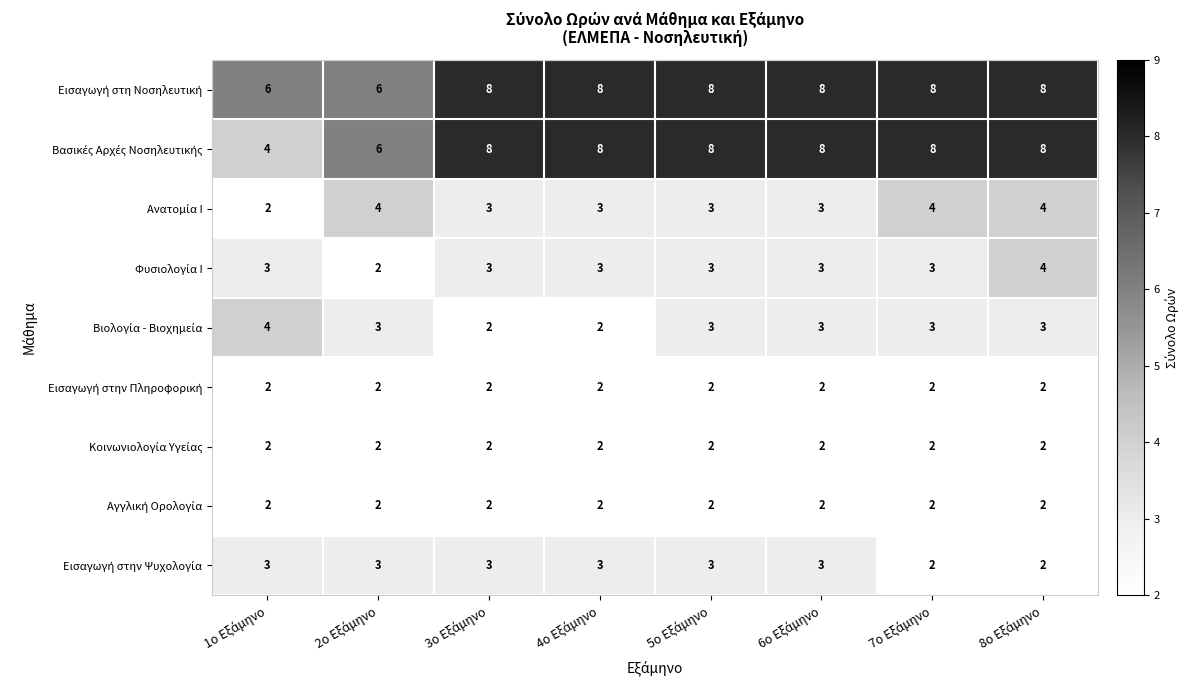

At how many categories does at least one series exceed 4?

8